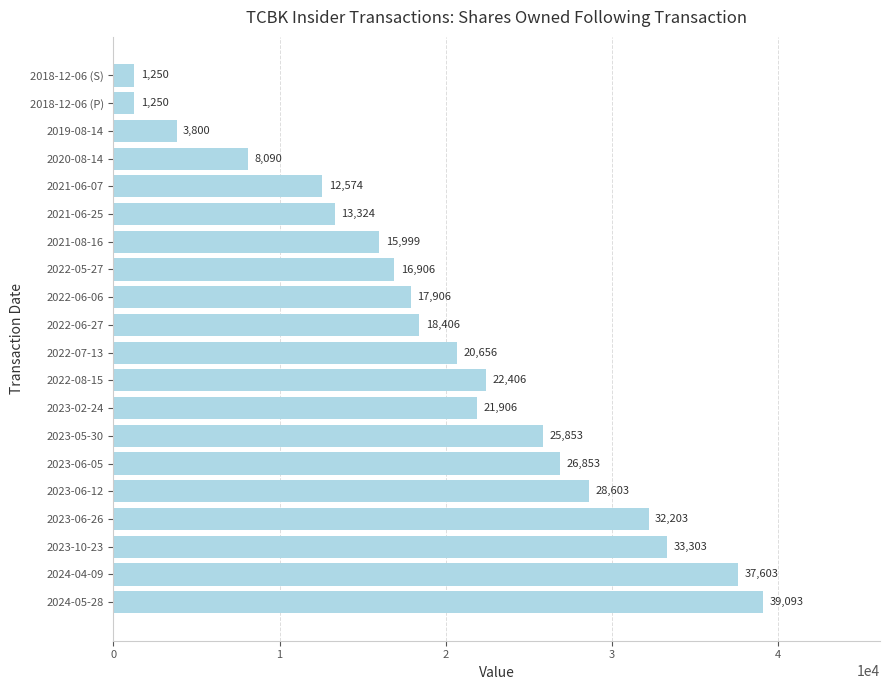

The chart shows a value of 20656 at 2022-07-13. True or false?

True